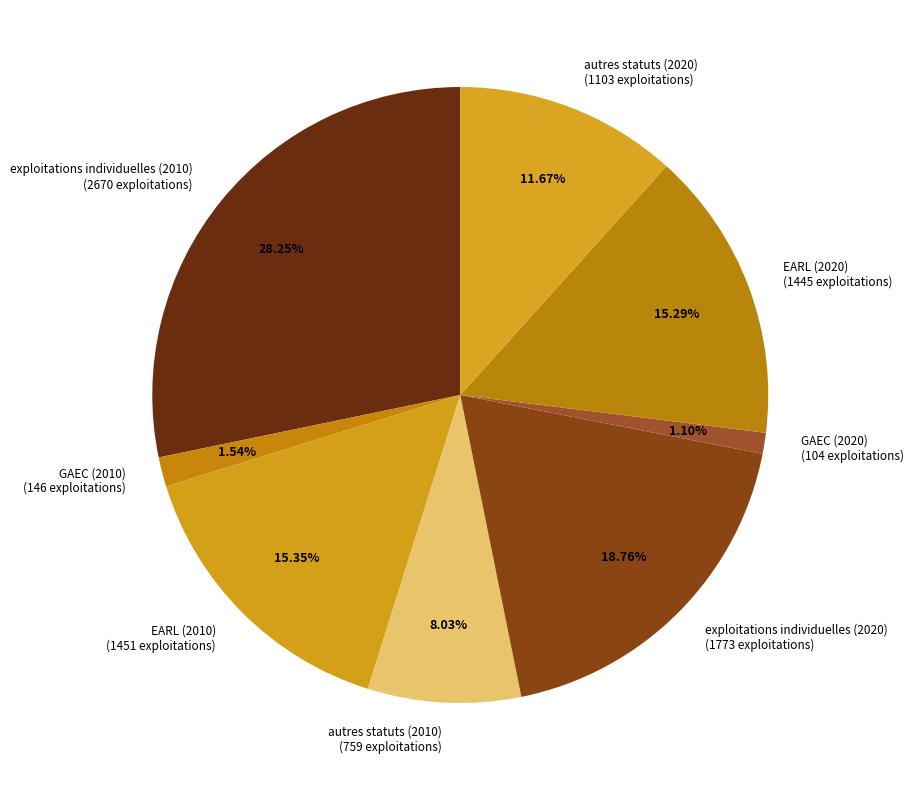

What percentage is the autres statuts (2020) slice, to the nearest percent?

12%